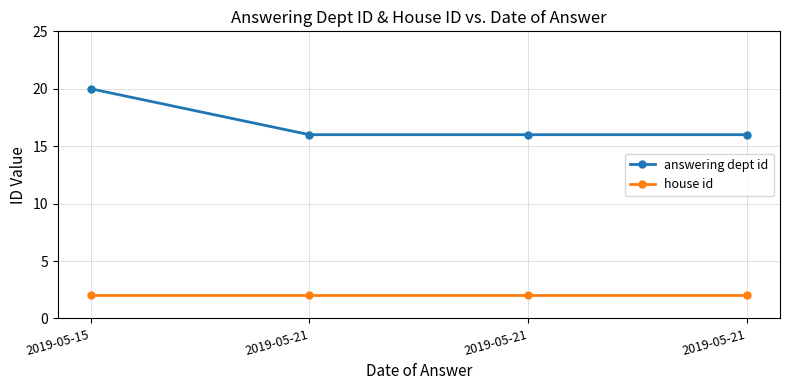

Reading left to right, transcribe all the data shown in this chart.

answering dept id: 20	16	16	16
house id: 2	2	2	2